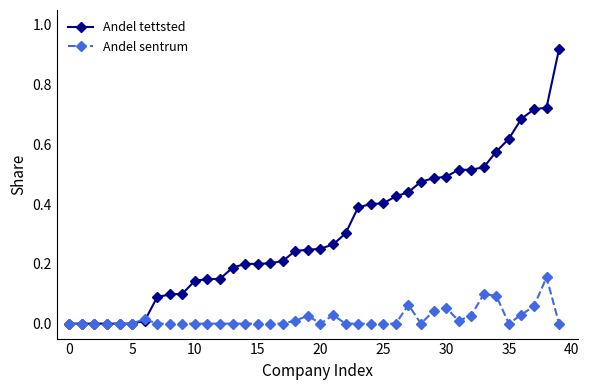

True or false: Andel sentrum has more than 1 interior local peaks.

True